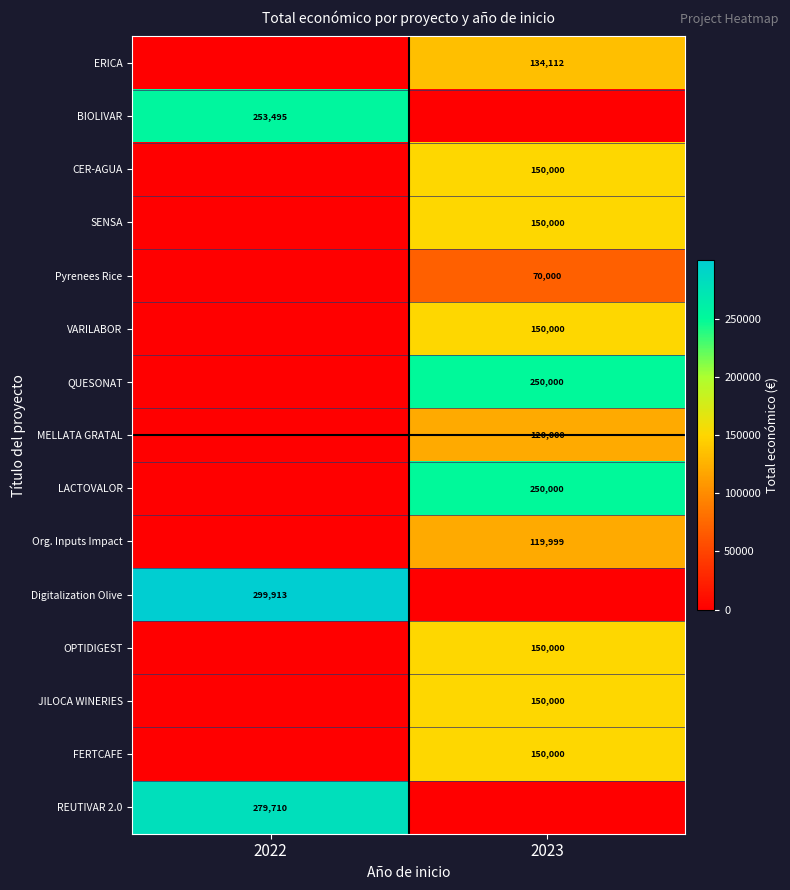

Is the value of BIOLIVAR at 2022 greater than the value of LACTOVALOR at 2023?

Yes